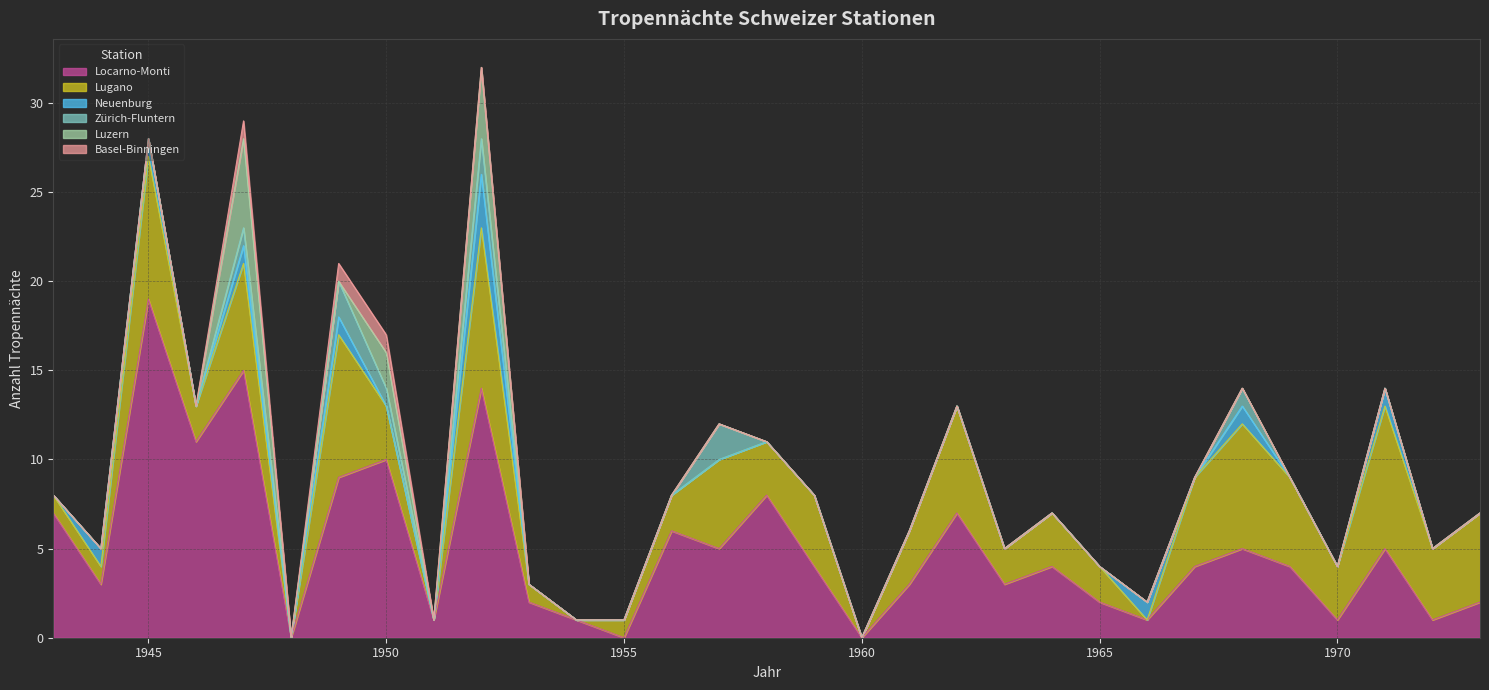

How many positive values does the Neuenburg series have?

8